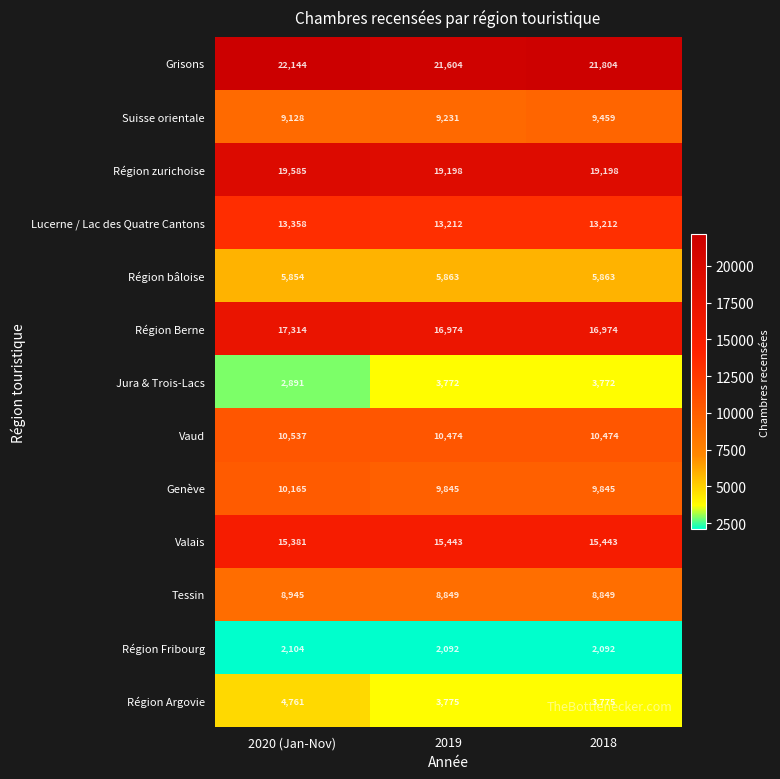

What is the sum of the Région zurichoise values at 2019 and 2018?

38396